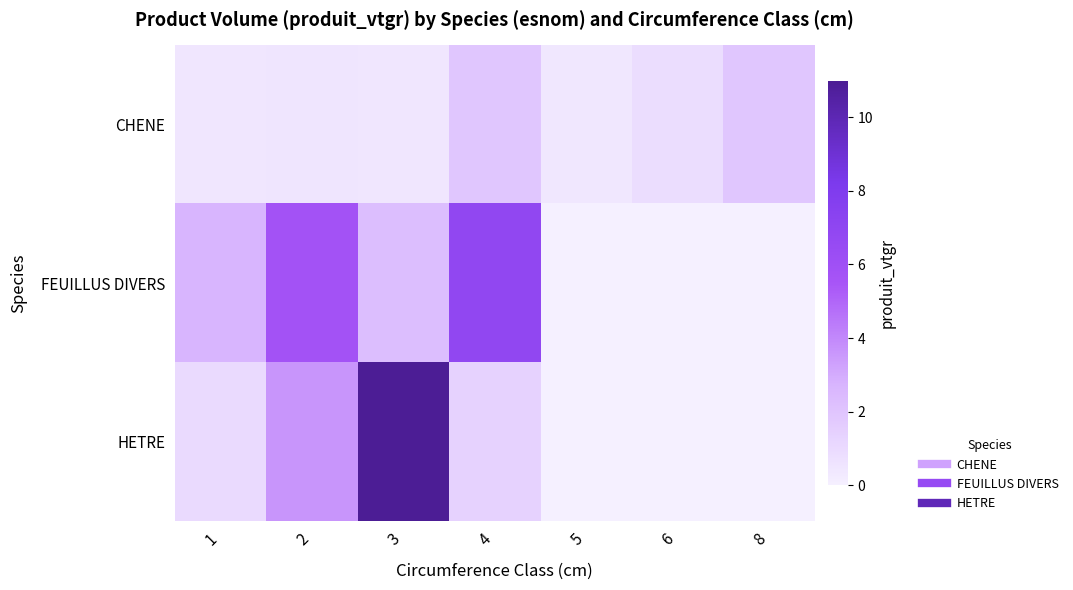

Reading left to right, what are all the values shown in this chart?

CHENE: 1=0.5	2=0.5	3=0.5	4=1.9	5=0.4	6=0.9	8=1.9
FEUILLUS DIVERS: 1=2.7	2=5.8	3=2.3	4=6.9	5=0.0	6=0.0	8=0.0
HETRE: 1=1.0	2=3.6	3=11.0	4=1.3	5=0.0	6=0.0	8=0.0